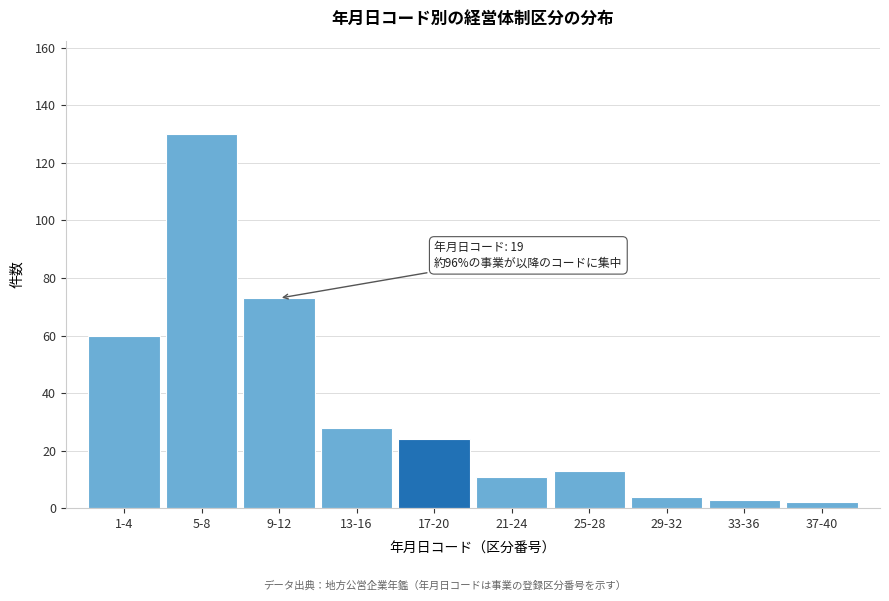

Reading left to right, list all the values displayed in this chart.

60	130	73	28	24	11	13	4	3	2